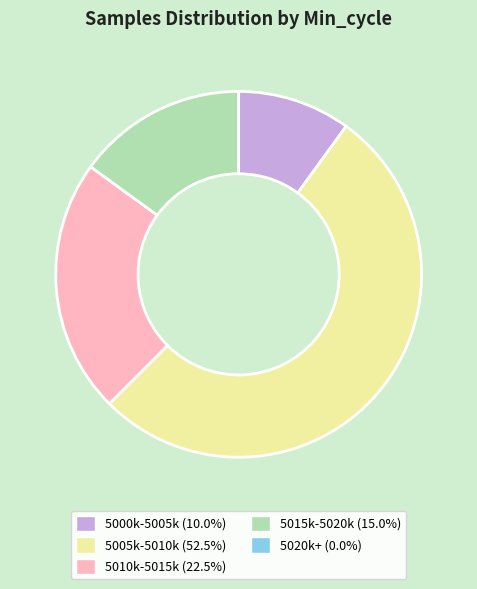

Combined, do 5010k-5015k (22.5%) and 5015k-5020k (15.0%) account for over 50%?

No